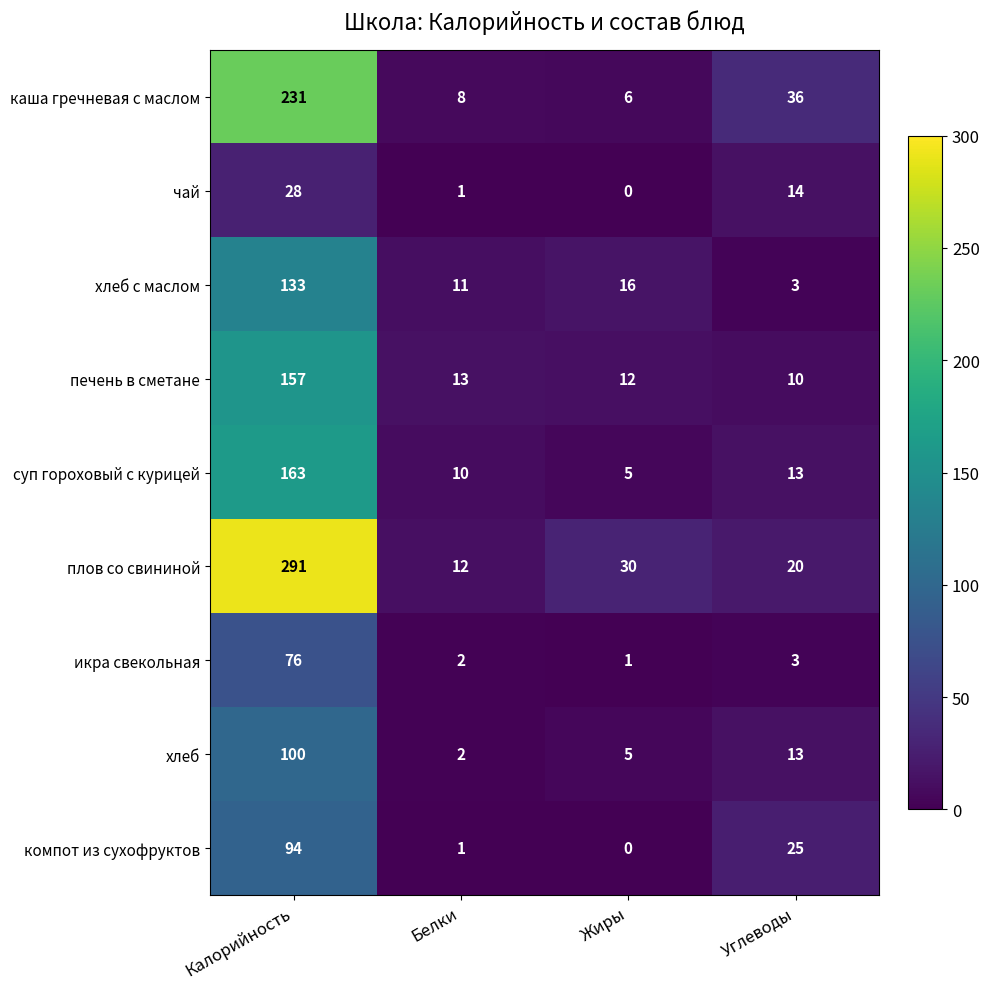

What is the maximum value for каша гречневая с маслом?

231